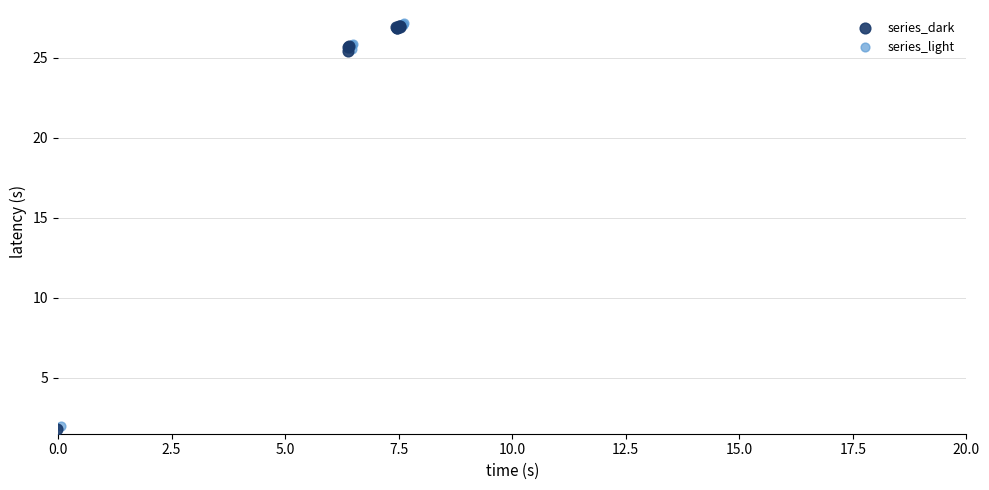

What are all the series names shown in the legend?

series_dark, series_light